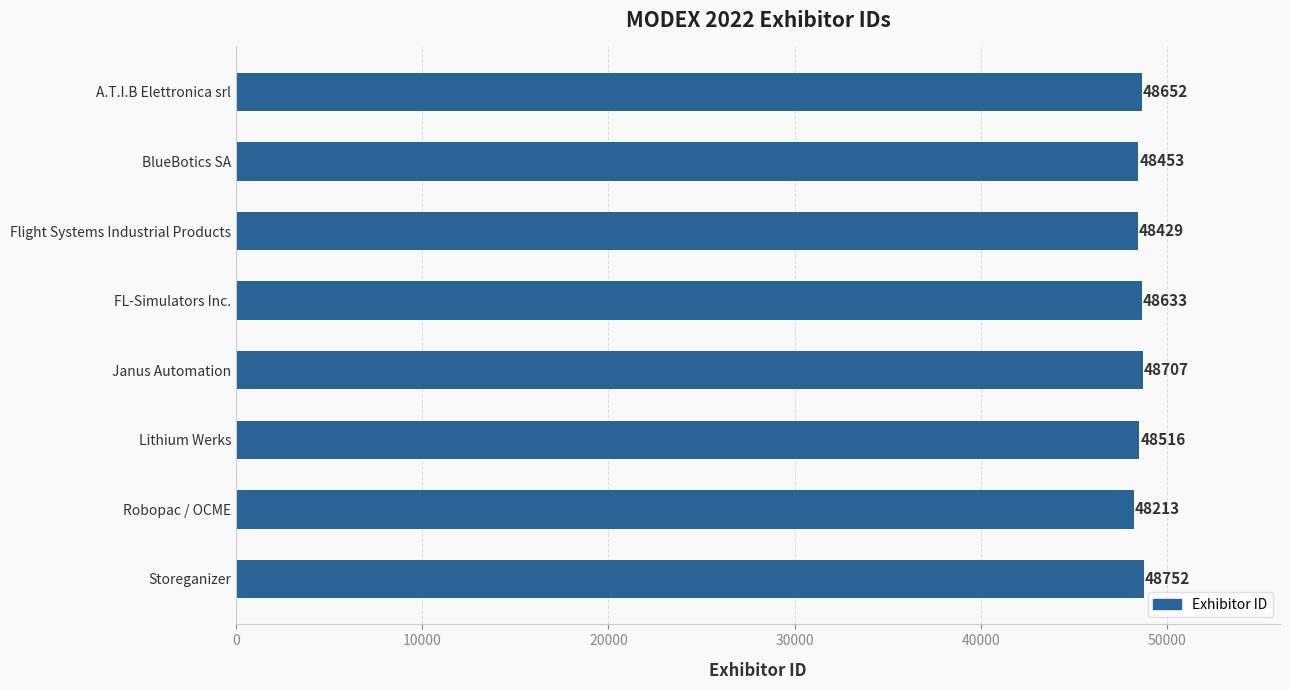

What is the difference between the maximum and minimum values?

539